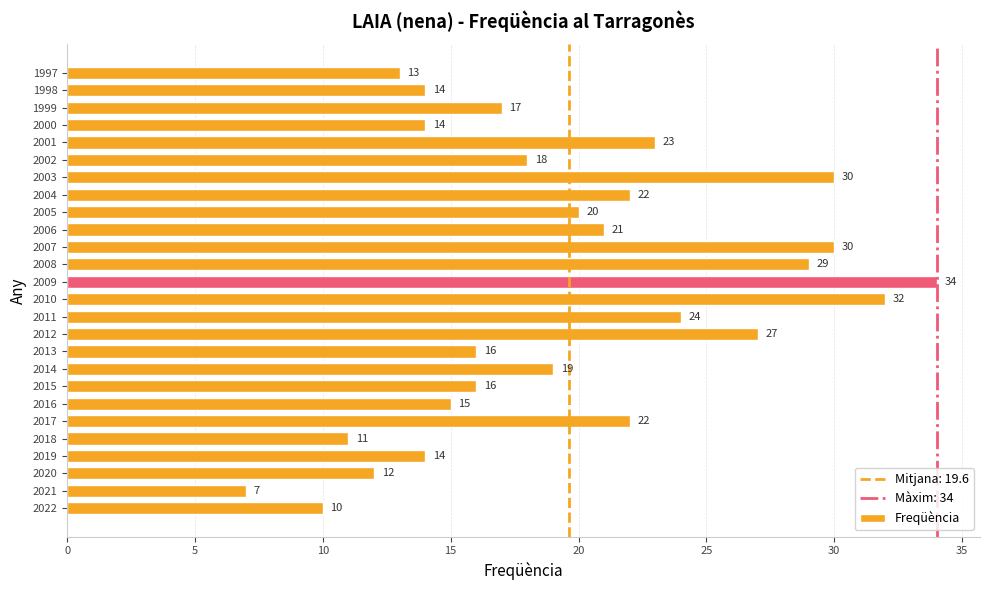

True or false: the data shows 8 at 2007.

False